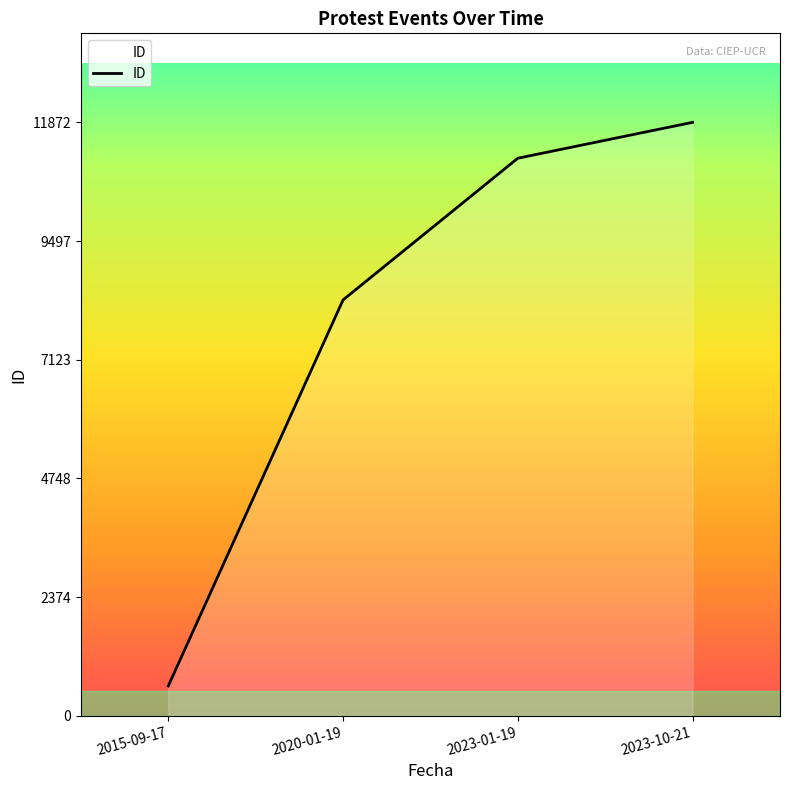

The value at 2020-01-19 is 12441. True or false?

False